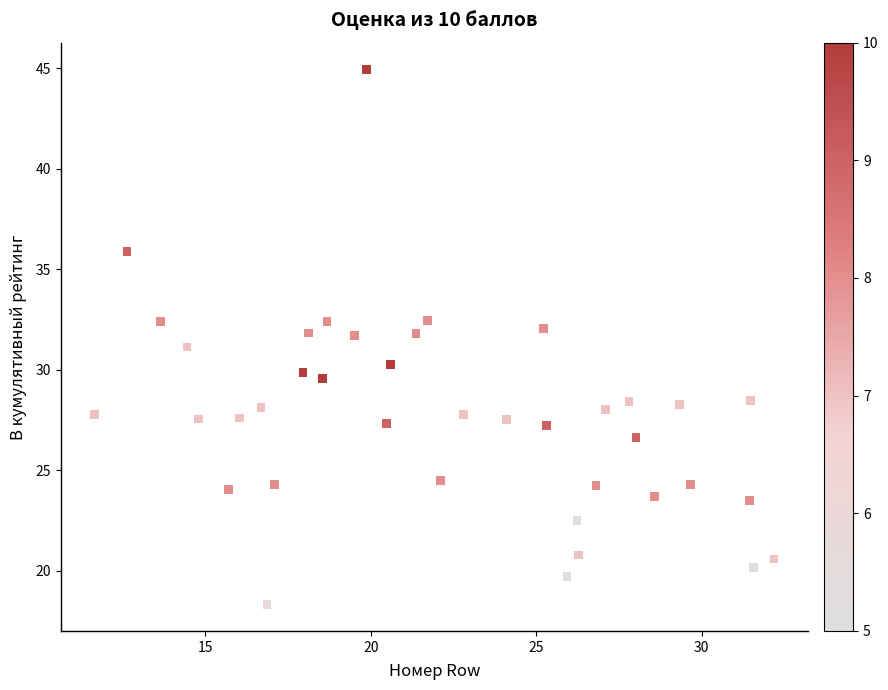

What is the range of Y values (max minus min)?

26.6